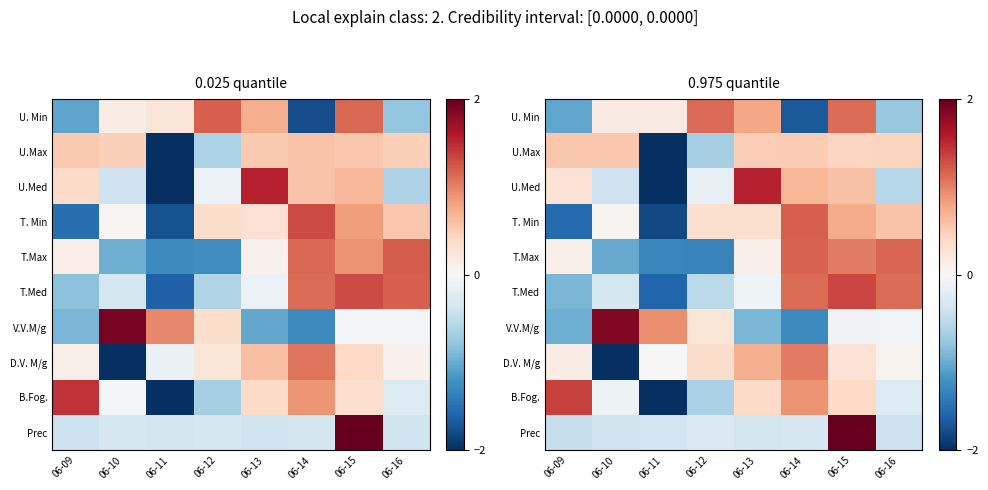

What is the difference between the second highest and second lowest values in the B.Fog. series?

1.5